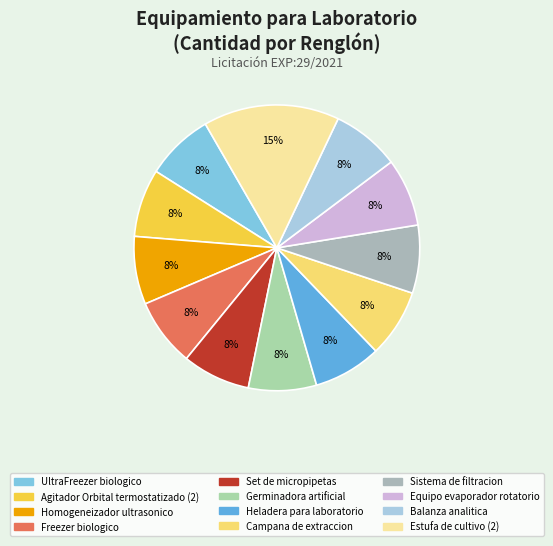

To the nearest percent, what portion does Heladera para laboratorio represent?

8%